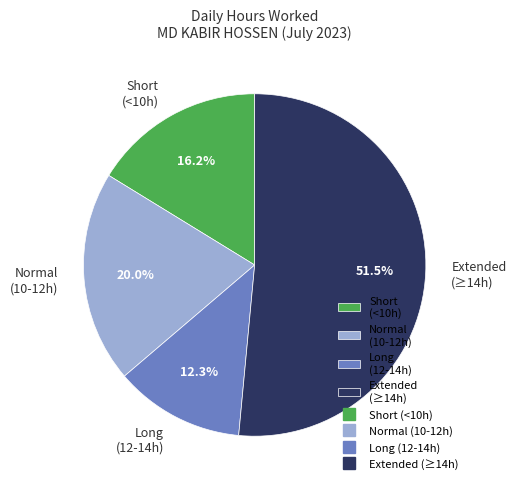

Which slice is the largest?

Extended (≥14h)